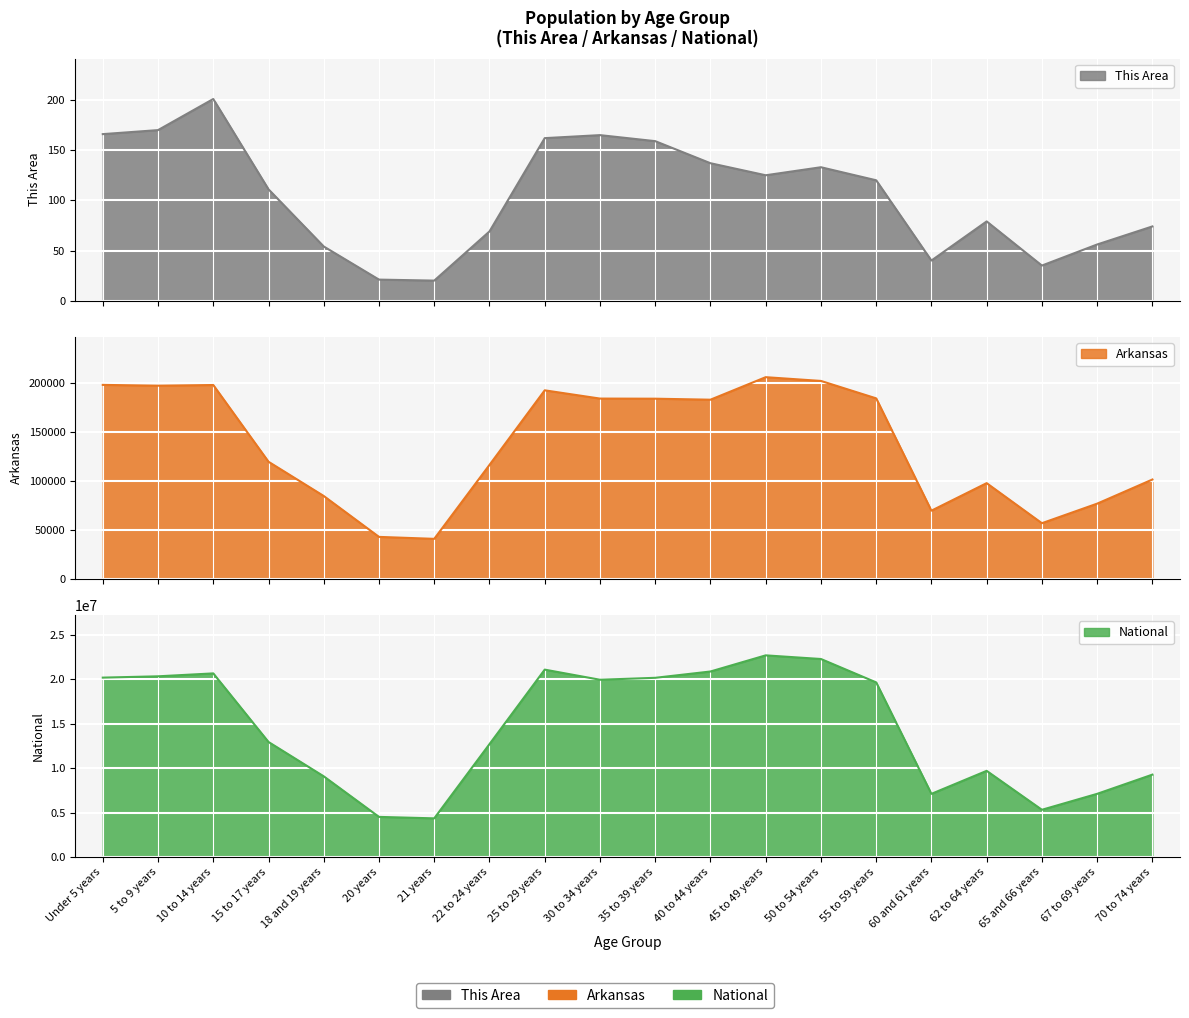

Reading right to left, what are all the values shown in this chart?

This Area: 74	56	35	79	40	120	133	125	137	159	165	162	69	20	21	54	111	201	170	166
Arkansas: 101235	76648	56719	97542	69489	183960	201722	205544	182594	183614	183739	192153	116110	40770	42770	84455	119350	197559	196877	197689
National: 9278166	7115361	5319902	9704197	7113727	19664805	22298125	22708591	20890964	20179642	19962099	21101849	12712576	4354294	4519129	9086089	12954254	20677194	20348657	20201362